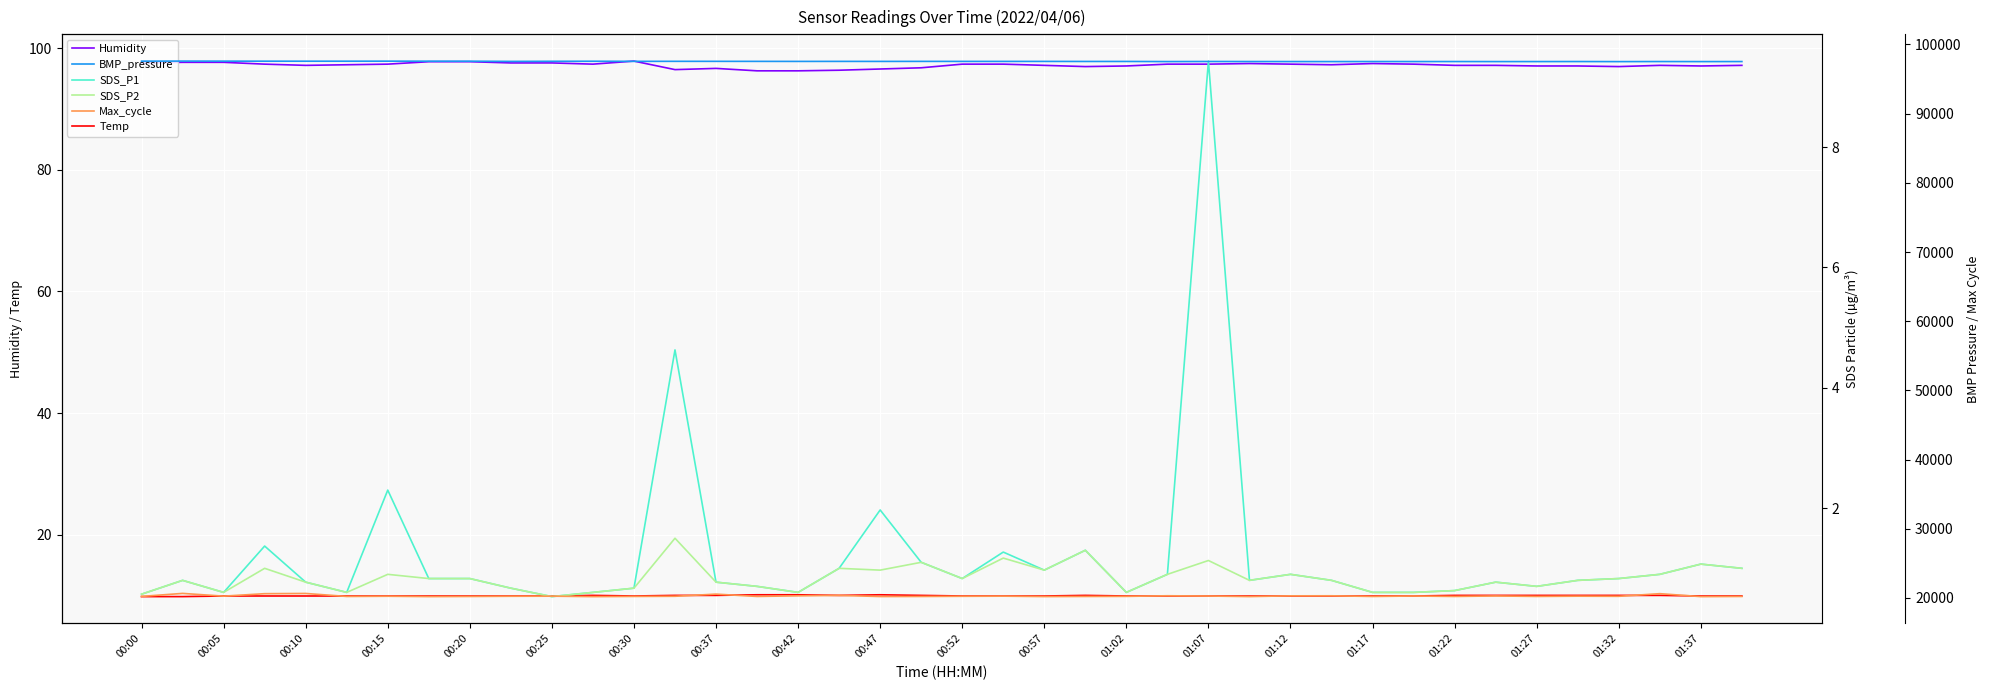

True or false: Temp and Humidity intersect in this chart.

False